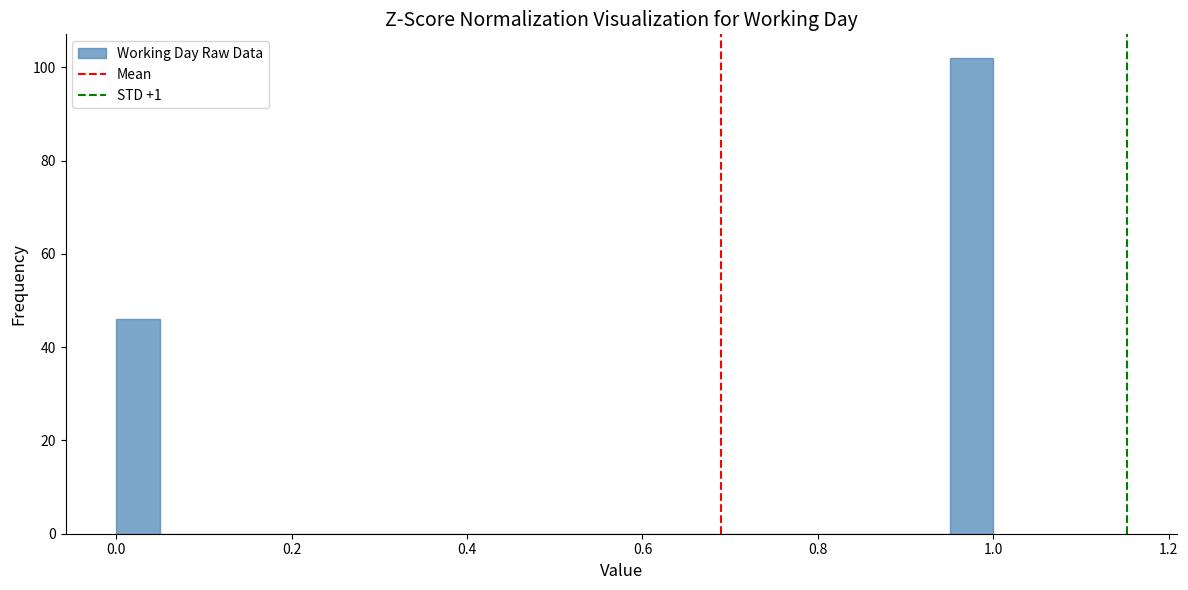

Around what value on the x-axis is the tallest bar? Give the approximate position of its centre, as read against the axis.

0.98